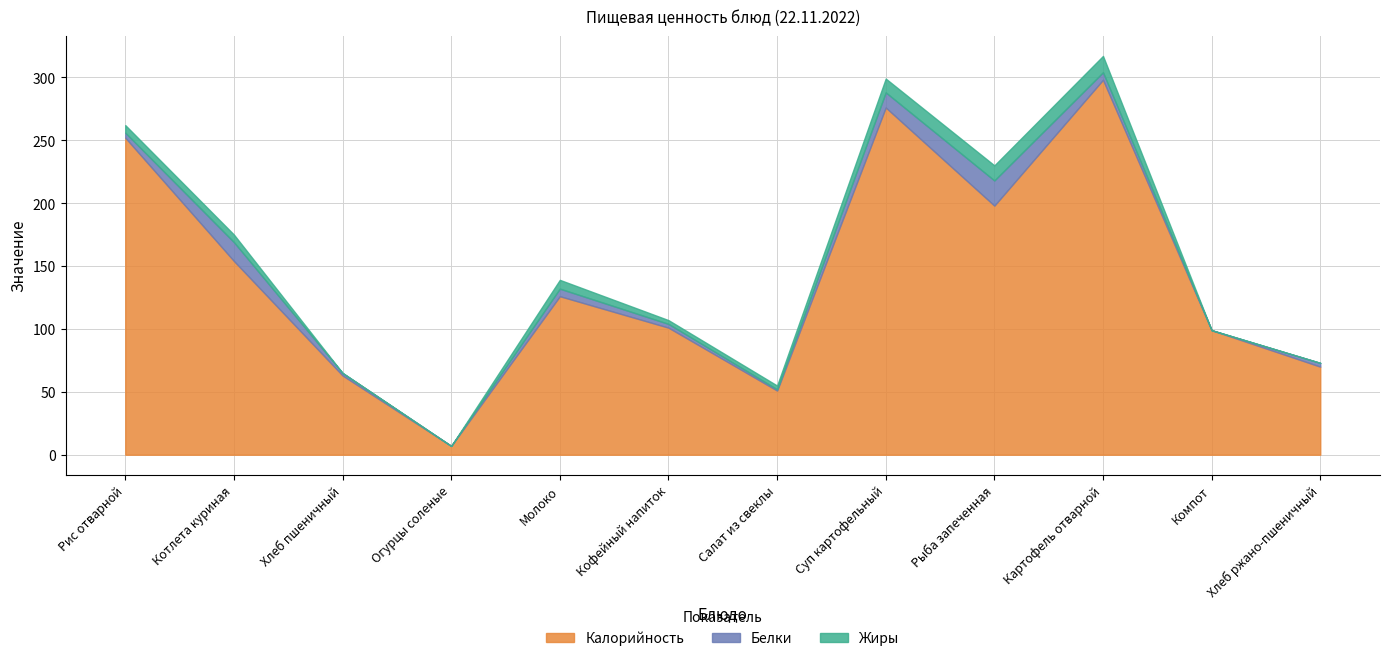

What is the label of the 10th point from the left?

Картофель отварной